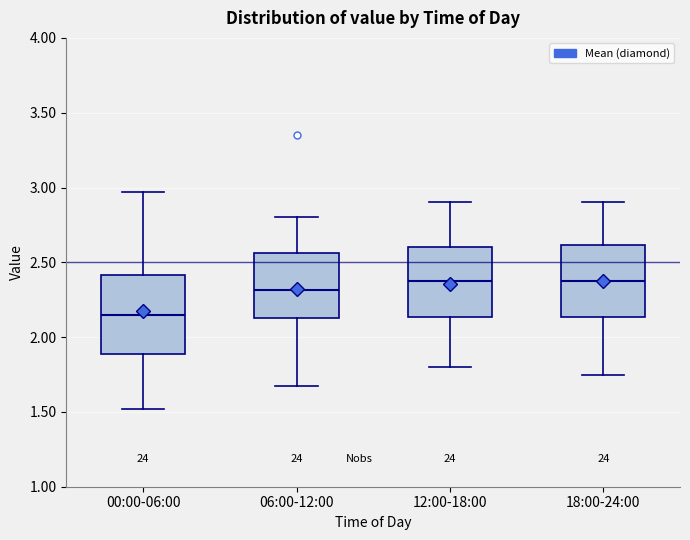

Reading left to right, read every box against the y-axis: the position of its median line, the range the box covers, and the ends of its whiskers. The values are not printed on the chart, so give them approximately, as read against the axis.

00:00-06:00: median 2.15, box 1.90 to 2.40, whiskers 1.50 to 2.95
06:00-12:00: median 2.30, box 2.15 to 2.55, whiskers 1.65 to 2.80
12:00-18:00: median 2.40, box 2.15 to 2.60, whiskers 1.80 to 2.90
18:00-24:00: median 2.40, box 2.15 to 2.60, whiskers 1.75 to 2.90